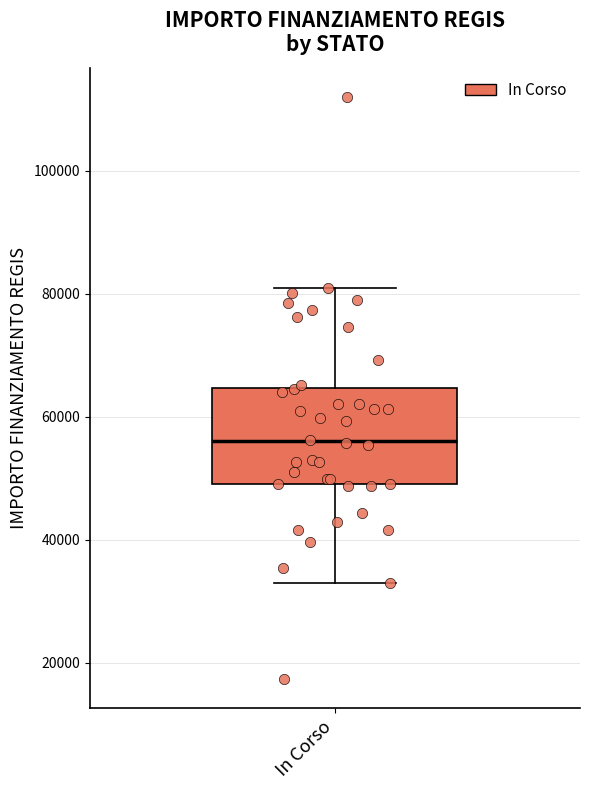

Read this box plot against the y-axis: the position of the median line, the range covered by the box, and the ends of both whiskers. The values are not printed on the chart, so give them approximately, as read against the axis.

median 56000, box 50000 to 64000, whiskers 32000 to 80000